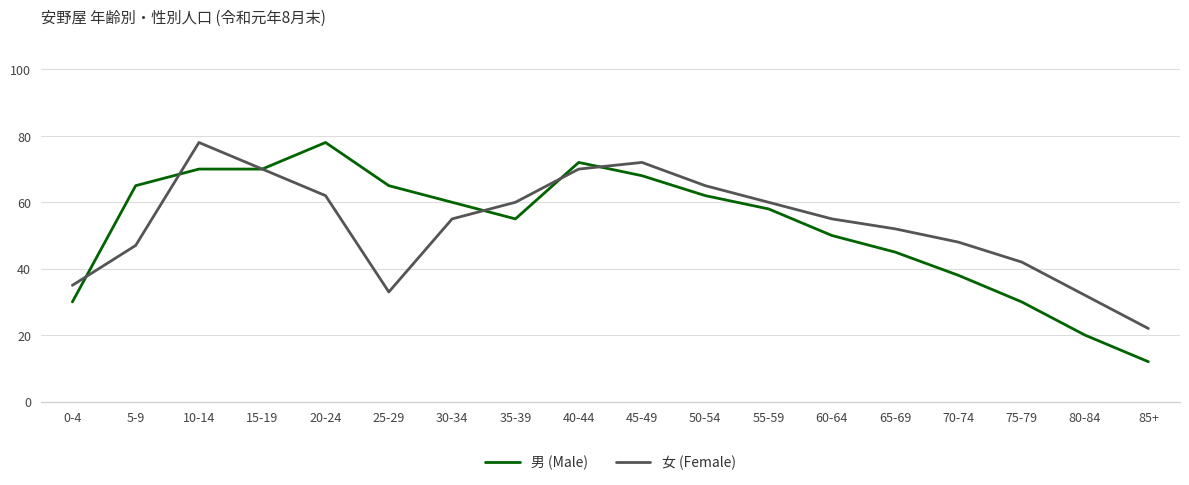

What is the average value of the 男 (Male) series?

53